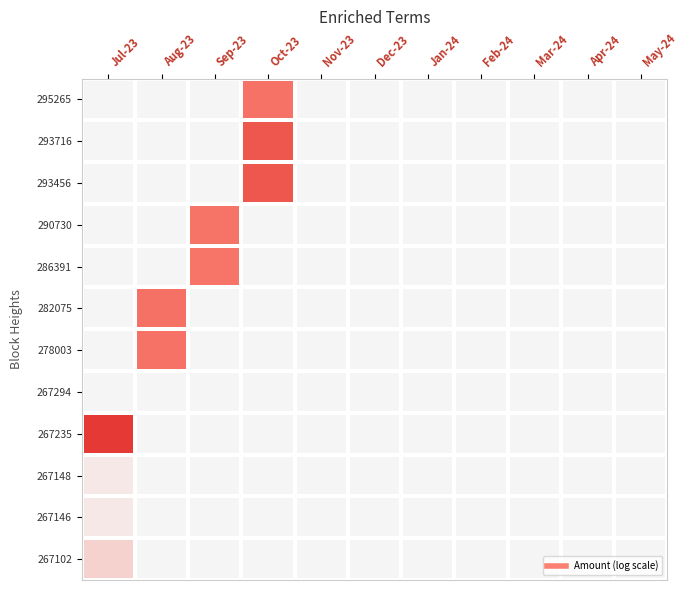

At which category is the sum across all series the highest?

Oct-23